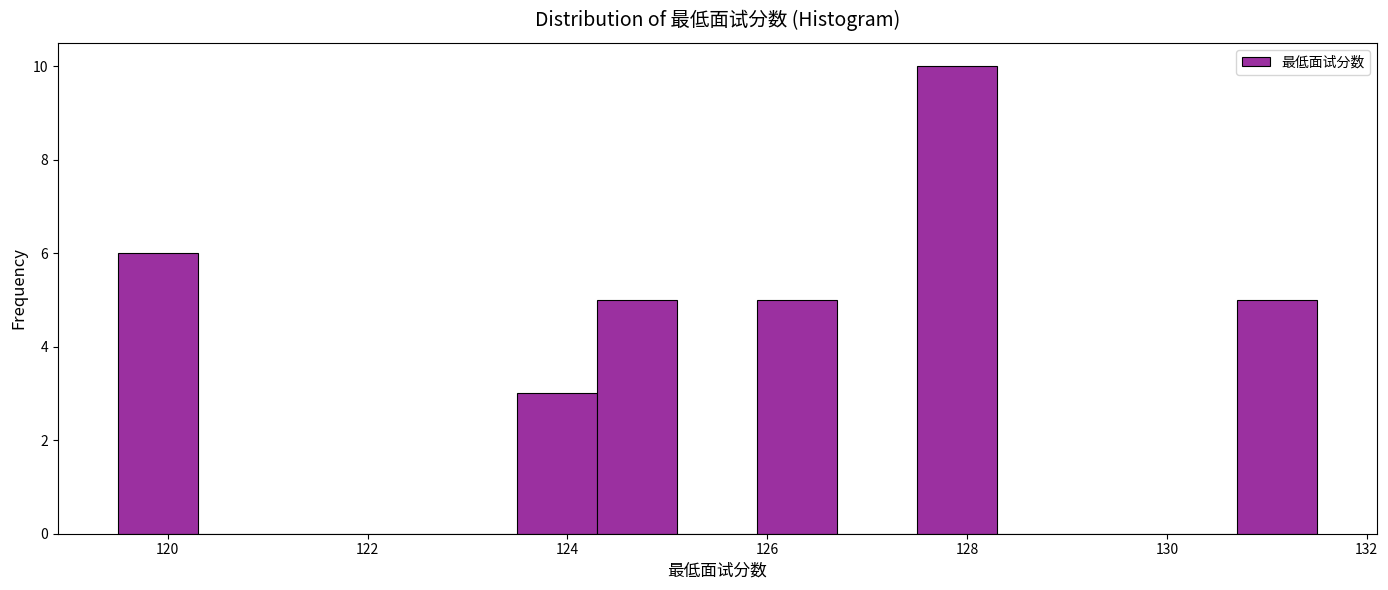

Reading left to right, list every bar in this chart as the range it spans on the x-axis followed by its height. Neither the bar edges nor the heights are printed on the chart, so give them approximately, as read against the axes.

119.5 to 120.3: 6
120.3 to 121.1: 0
121.1 to 121.9: 0
121.9 to 122.7: 0
122.7 to 123.5: 0
123.5 to 124.3: 3
124.3 to 125.1: 5
125.1 to 125.9: 0
125.9 to 126.7: 5
126.7 to 127.5: 0
127.5 to 128.3: 10
128.3 to 129.1: 0
129.1 to 129.9: 0
129.9 to 130.7: 0
130.7 to 131.5: 5